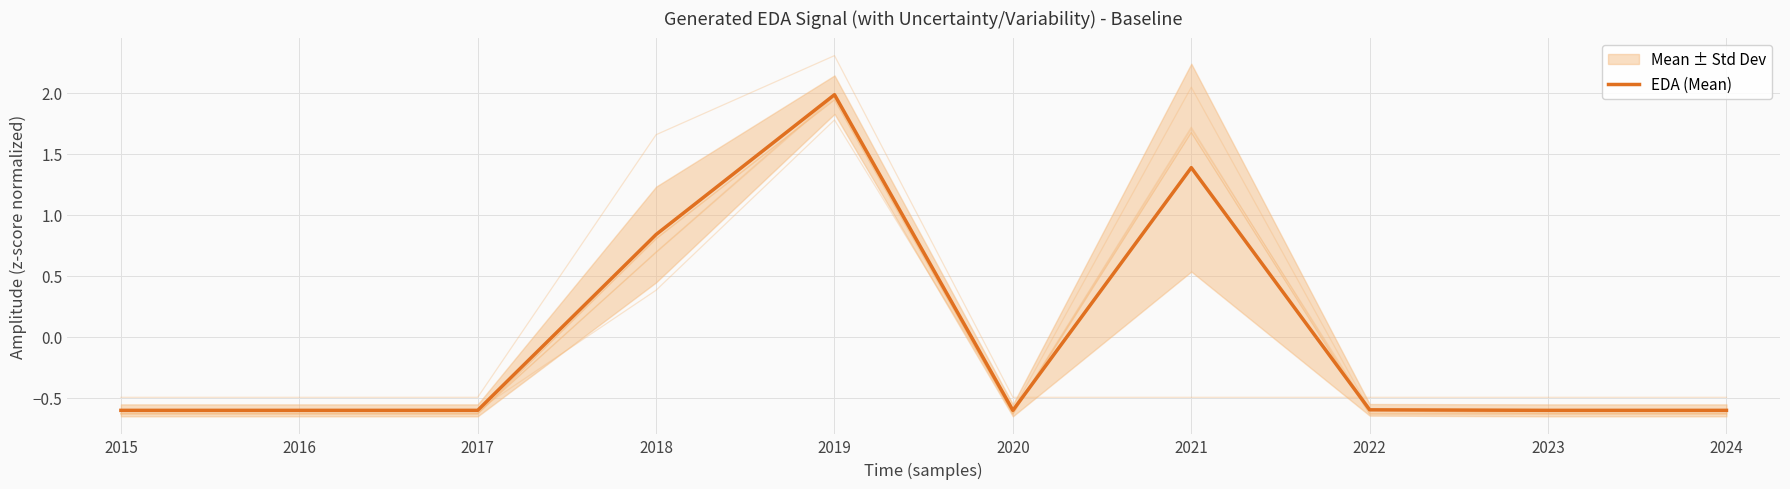

True or false: the data shows -0.6 at 2017.

True